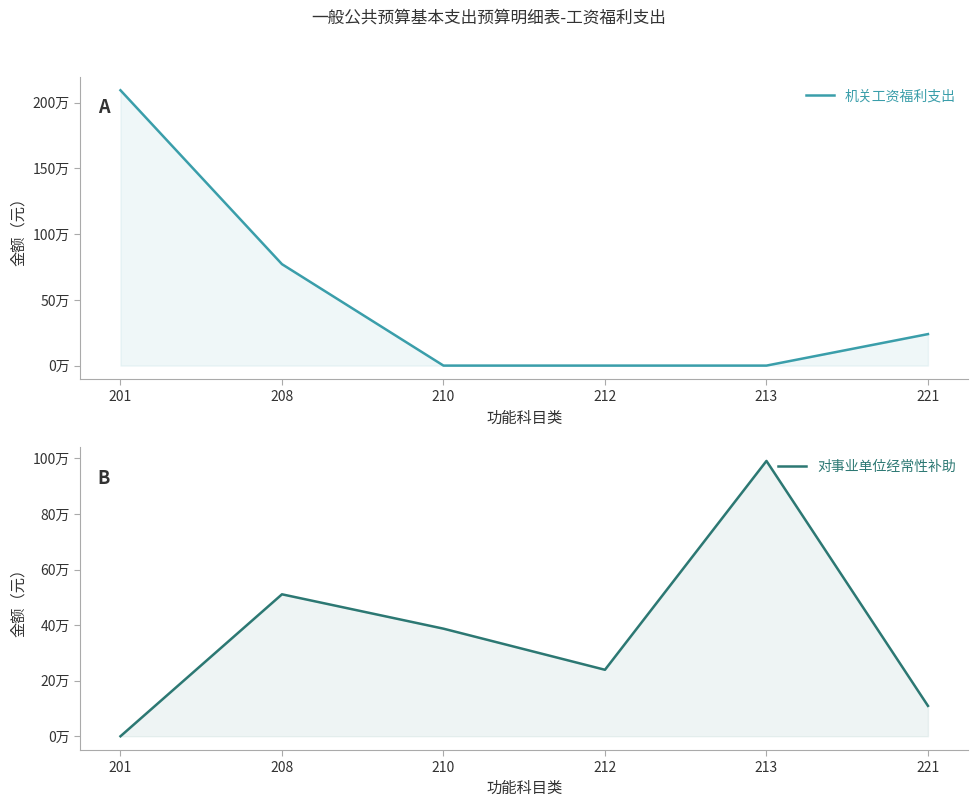

Between which two adjacent categories do 对事业单位经常性补助 and 机关工资福利支出 first intersect?

208 and 210